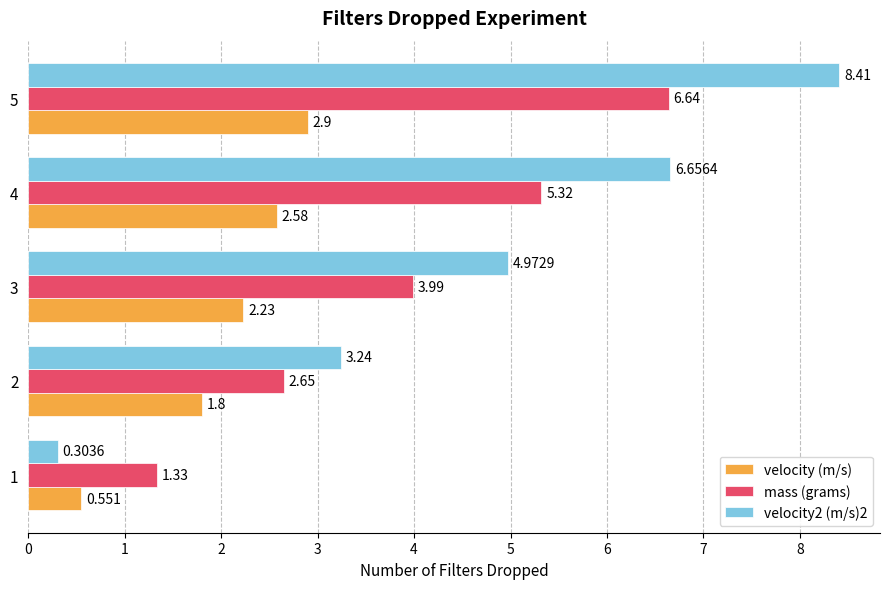

What is the difference between the velocity2 (m/s)2 values at 1 and 4?

6.4